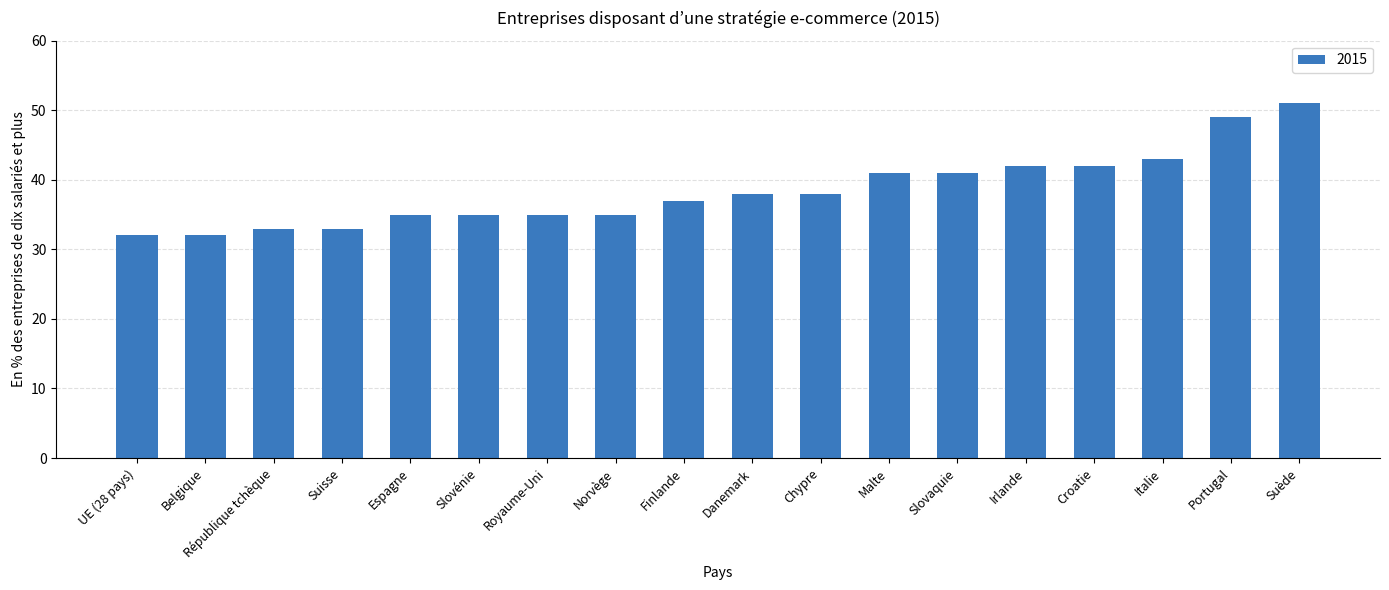

Are the bars horizontal?

No